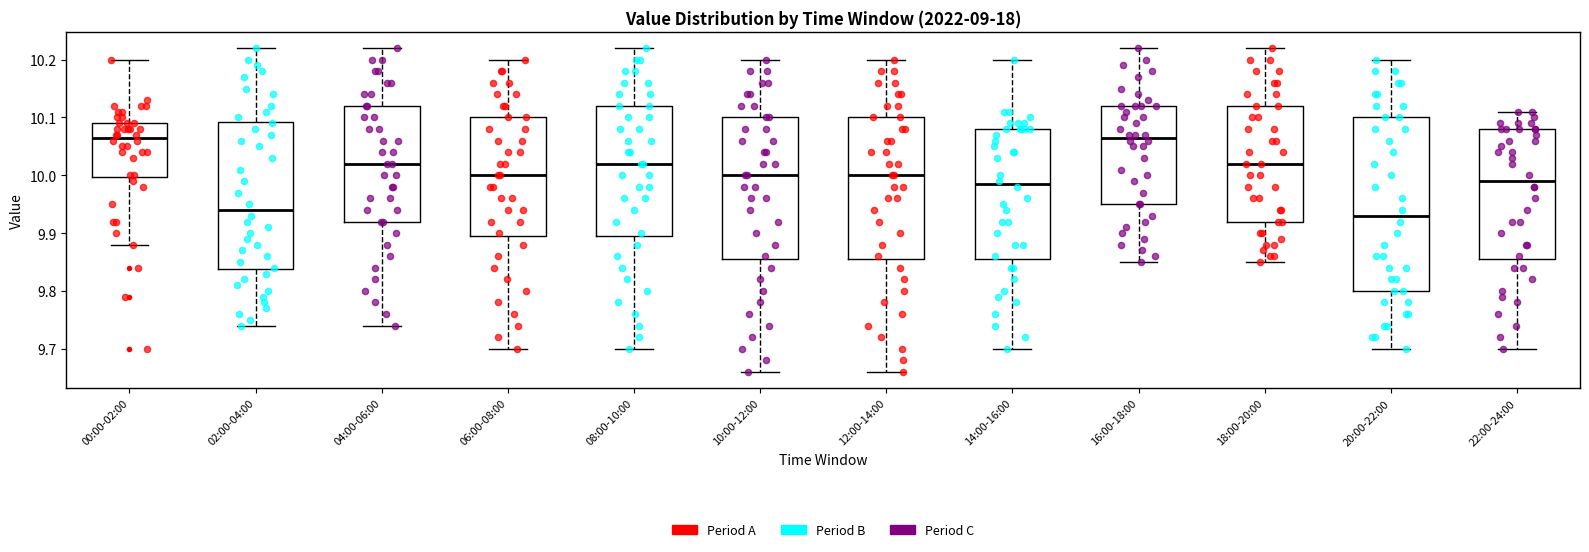

Reading left to right, transcribe this box plot: for each box, give where its median line is, the range the box spans, and where its two whiskers end, as read against the y-axis. The values are not printed on the chart, so give them approximately, as read against the axis.

00:00-02:00: median 10.07, box 10.00 to 10.09, whiskers 9.88 to 10.20
02:00-04:00: median 9.94, box 9.84 to 10.09, whiskers 9.74 to 10.22
04:00-06:00: median 10.02, box 9.92 to 10.12, whiskers 9.74 to 10.22
06:00-08:00: median 10.00, box 9.90 to 10.10, whiskers 9.70 to 10.20
08:00-10:00: median 10.02, box 9.90 to 10.12, whiskers 9.70 to 10.22
10:00-12:00: median 10.00, box 9.86 to 10.10, whiskers 9.66 to 10.20
12:00-14:00: median 10.00, box 9.86 to 10.10, whiskers 9.66 to 10.20
14:00-16:00: median 9.99, box 9.86 to 10.08, whiskers 9.70 to 10.20
16:00-18:00: median 10.07, box 9.95 to 10.12, whiskers 9.85 to 10.22
18:00-20:00: median 10.02, box 9.92 to 10.12, whiskers 9.85 to 10.22
20:00-22:00: median 9.93, box 9.80 to 10.10, whiskers 9.70 to 10.20
22:00-24:00: median 9.99, box 9.86 to 10.08, whiskers 9.70 to 10.11